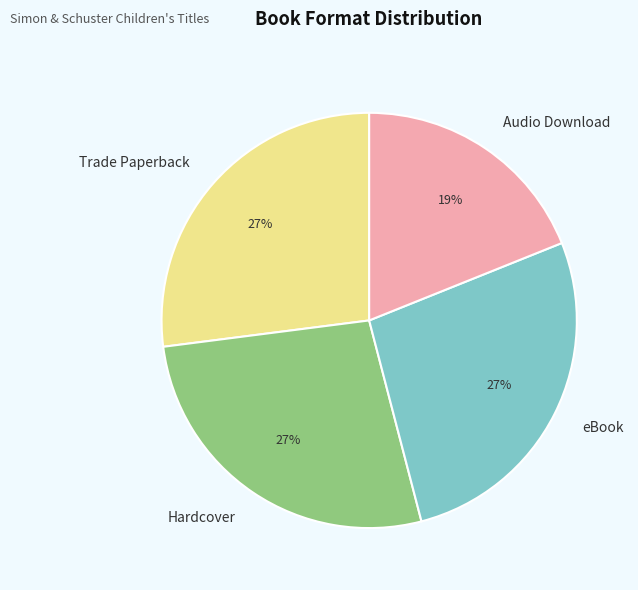

Which slice is the smallest?

Audio Download